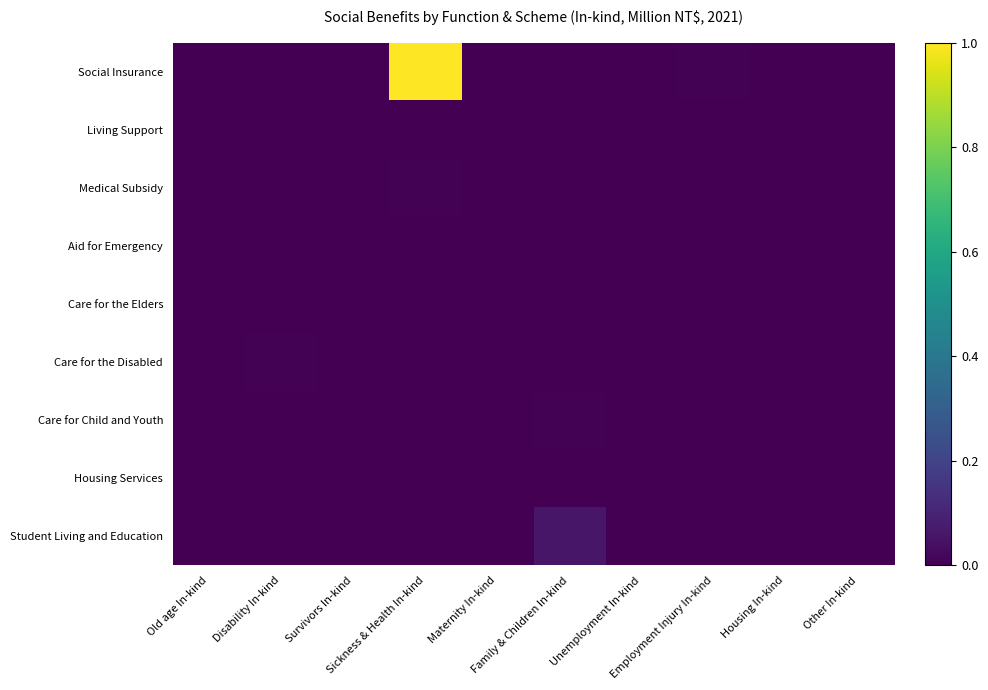

Which category has the highest value across all series?

Sickness & Health In-kind